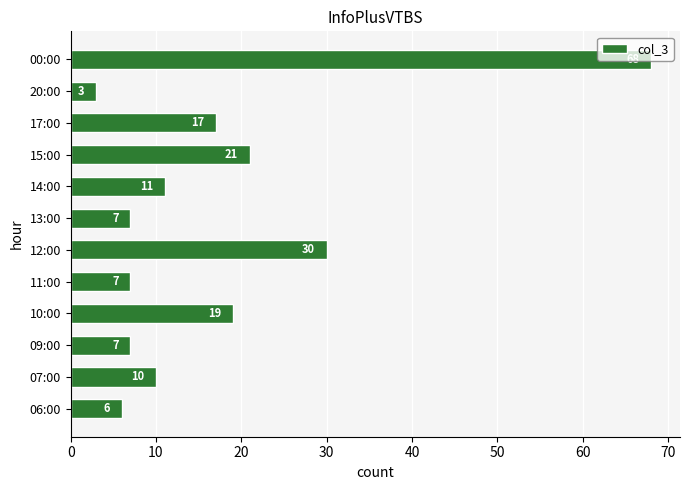

What is the smallest value displayed?

3